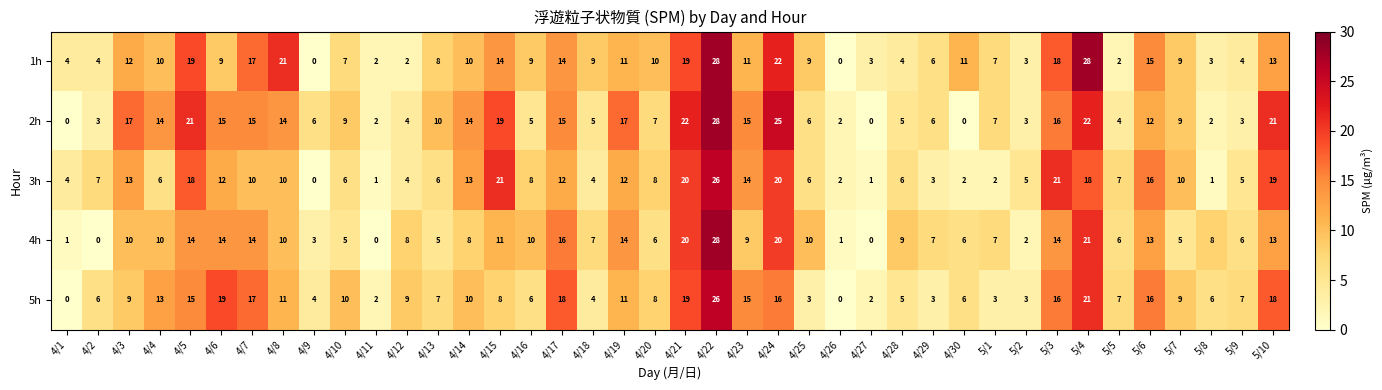

How many positive values does the 3h series have?

39